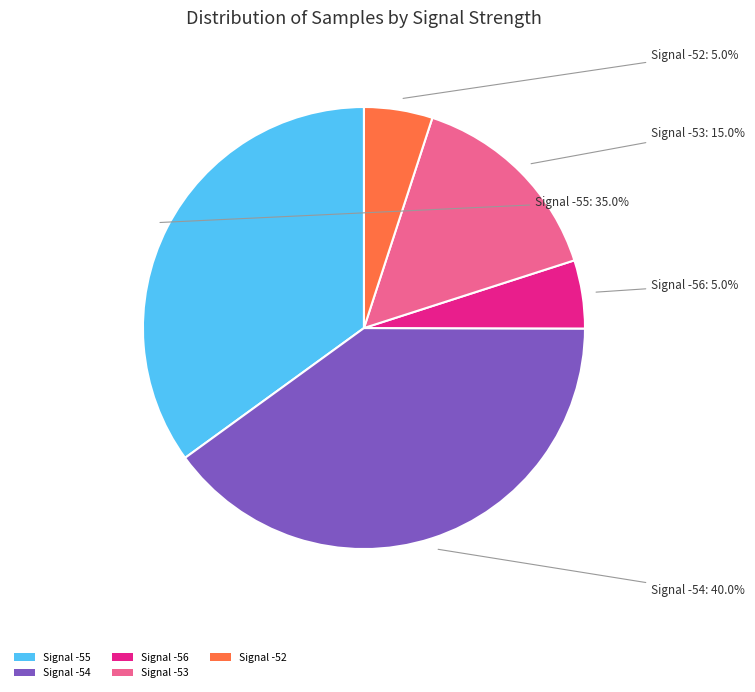

Count the number of slices in the pie.

5